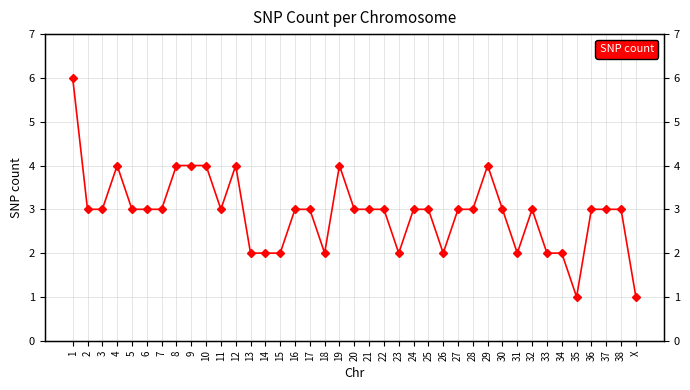

Count the number of data series in this chart.

1